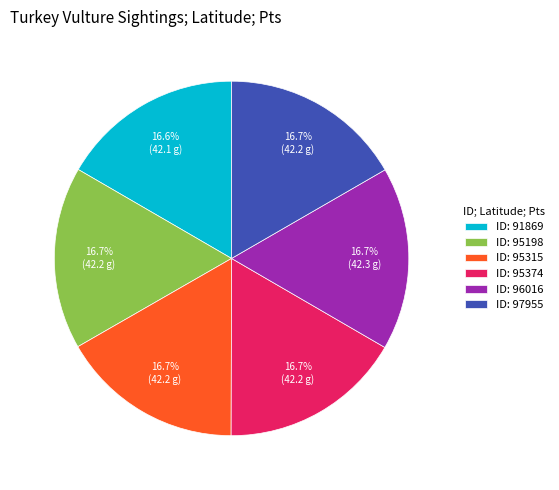

Approximately how many times larger is the value at ID: 97955 compared to ID: 95198?

1.0